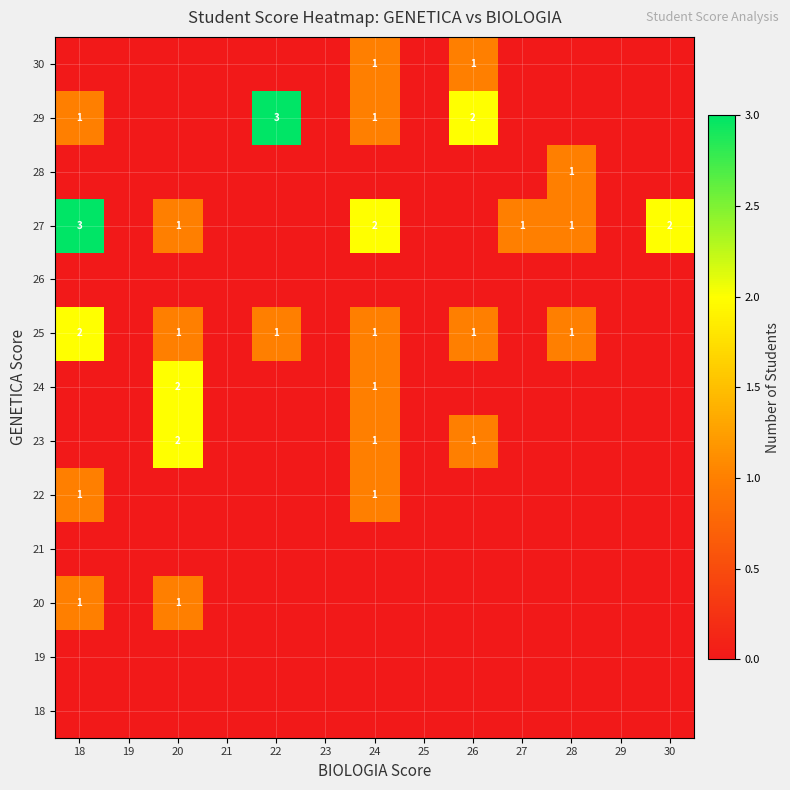

True or false: 27 has a value of 1 at 20.

True